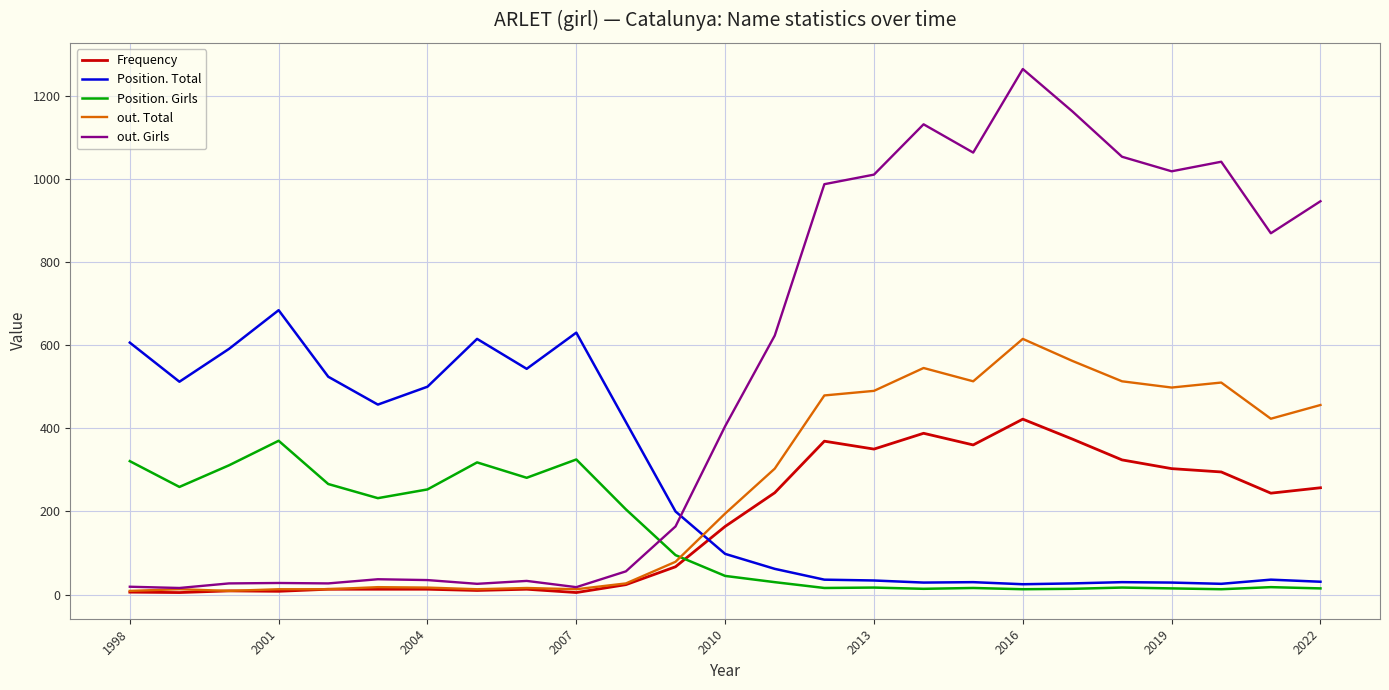

What is the greatest value displayed?

1264